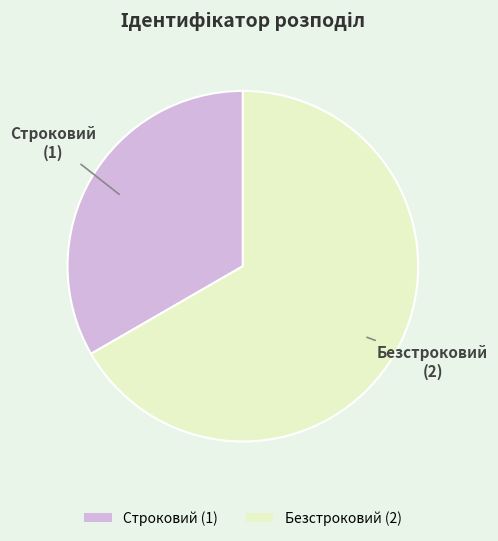

Does Строковий represent more than half of the total?

No